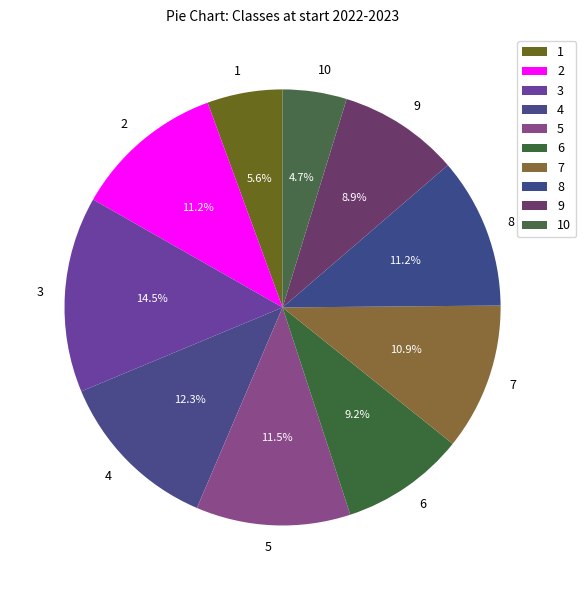

Is there a majority slice in this chart?

No